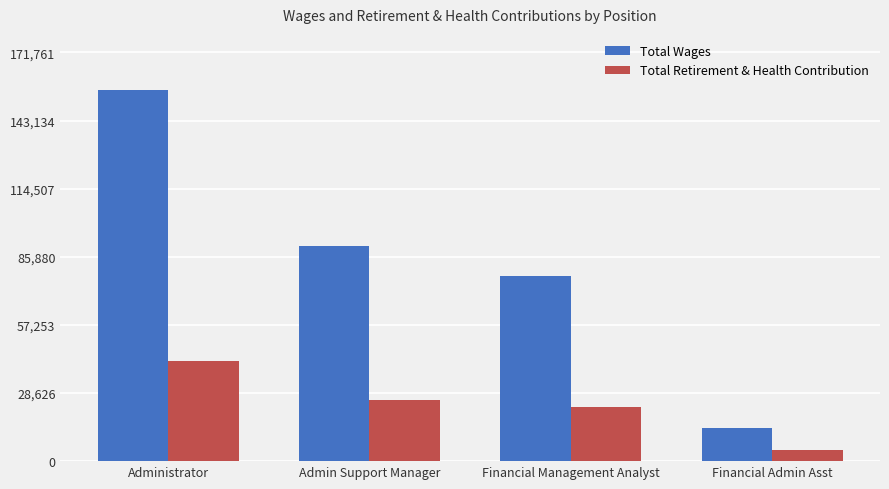

What is the difference between the maximum and minimum values in the Total Wages series?

142332